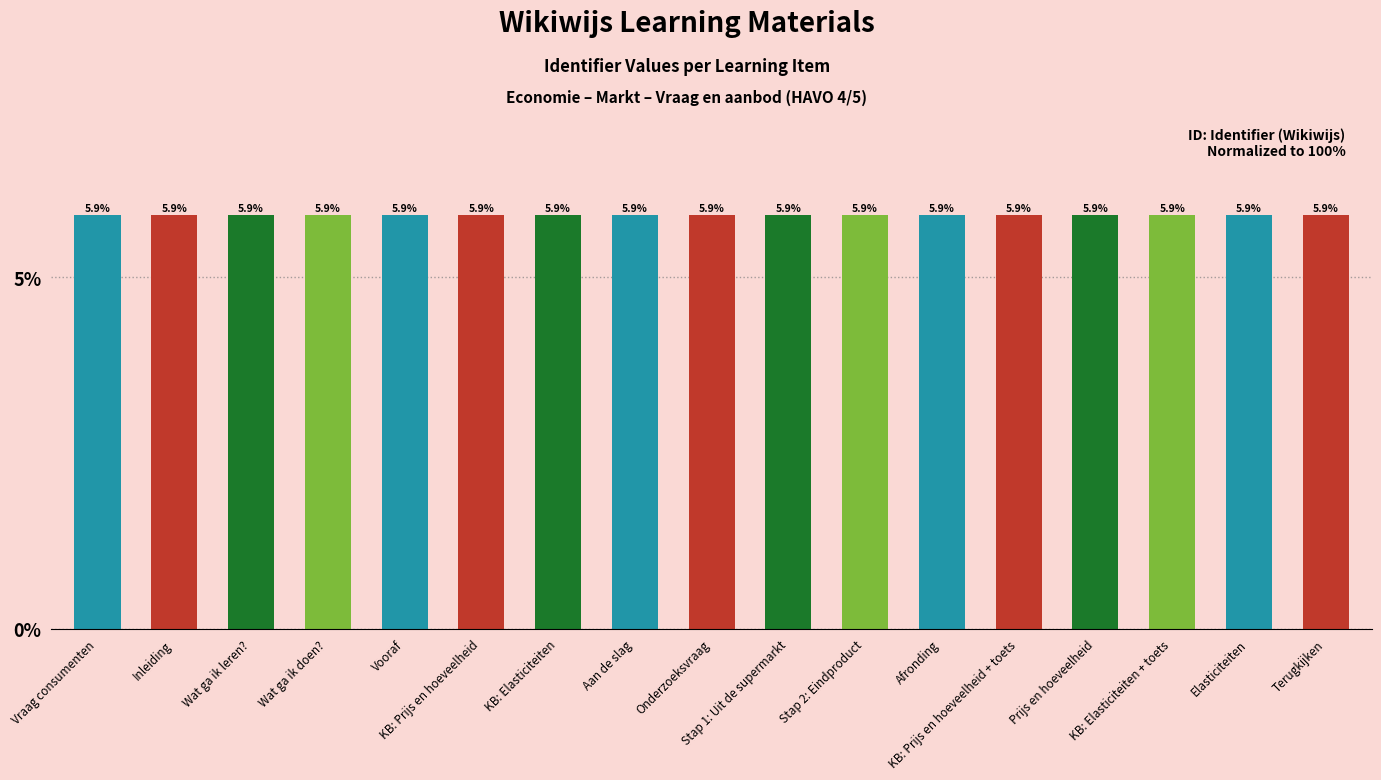

What is the greatest value displayed?

5.9